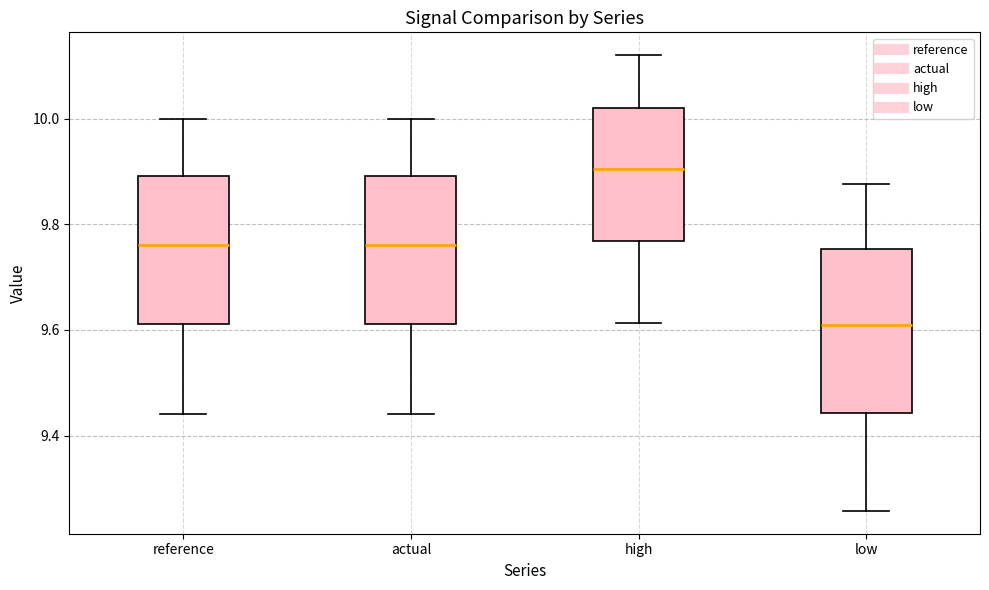

Comparing the boxes themselves (not the whiskers), which one is the tallest?

low